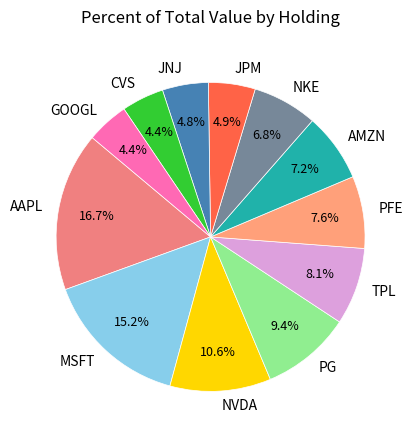

To the nearest percent, what is the difference between the largest and smallest slice percentages?

12%